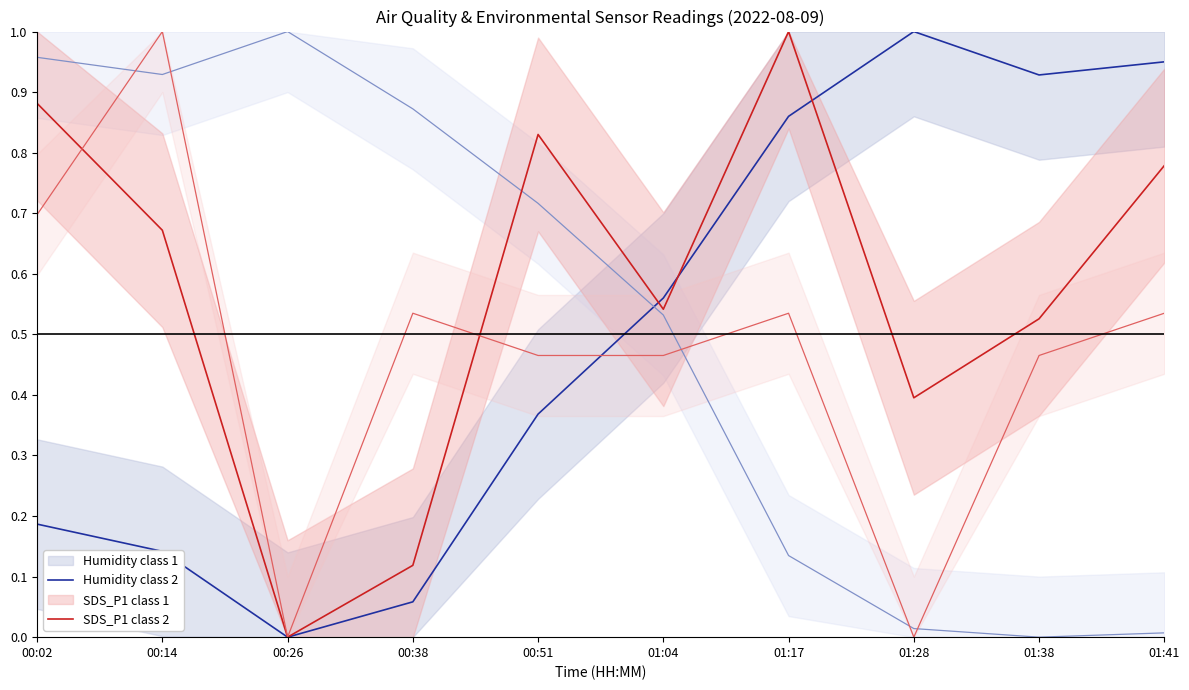

Which category has the highest value across all series?

01:28